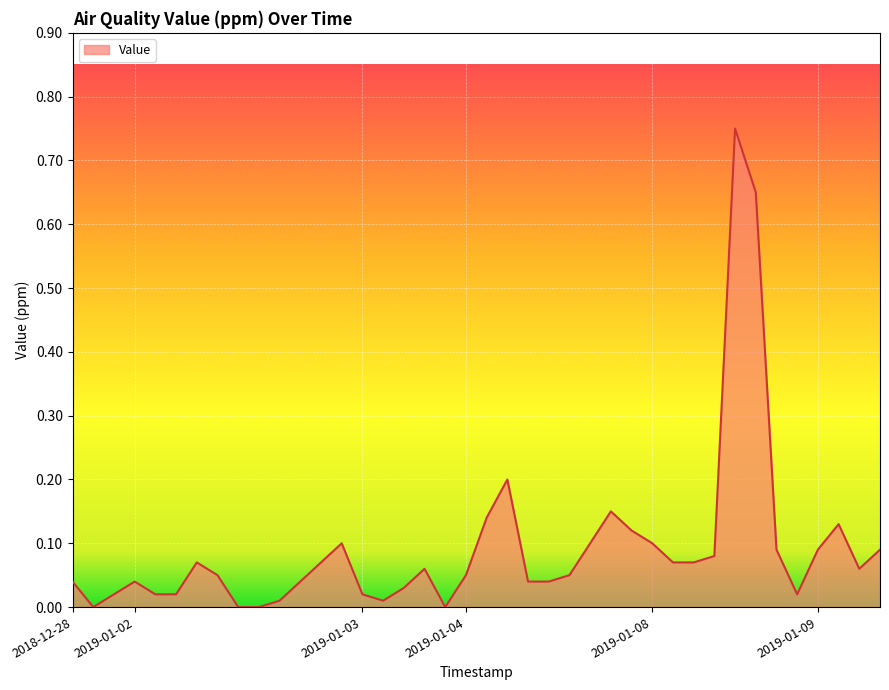

How many lines are shown in the chart?

1